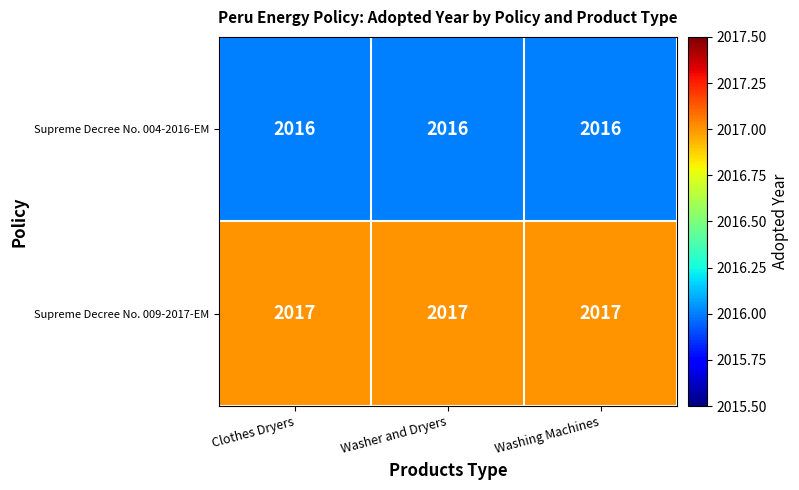

What is the smallest value displayed?

2016